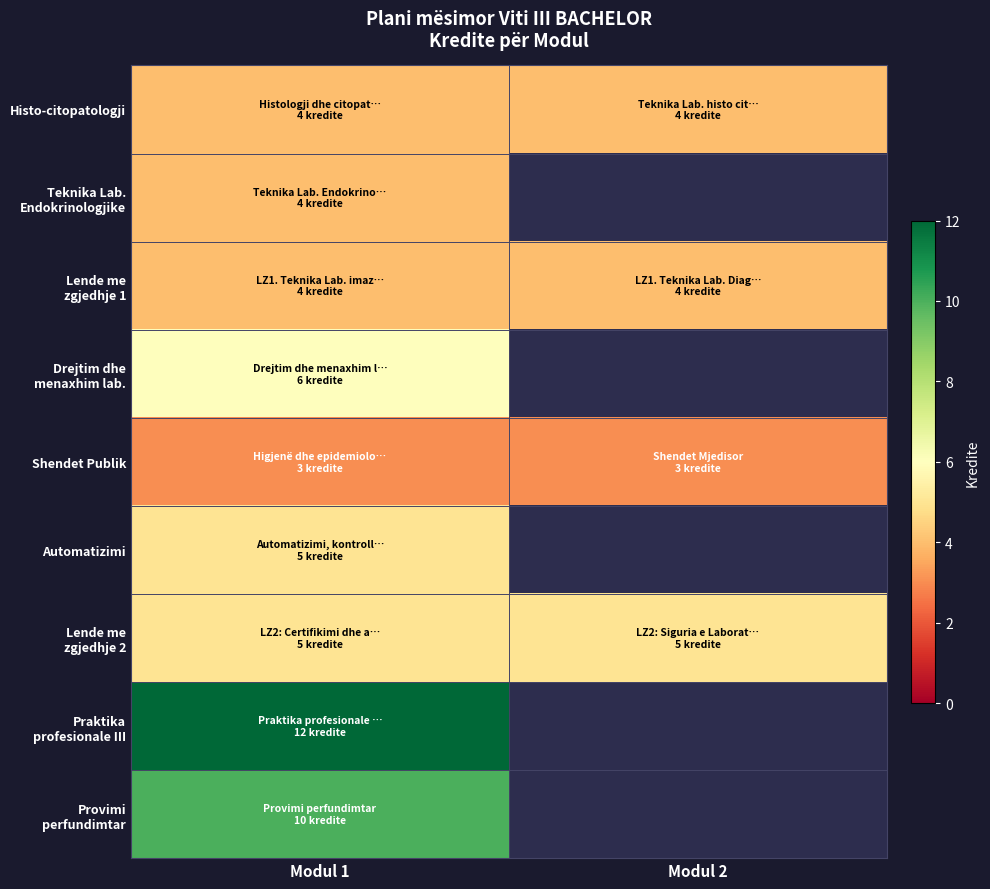

At how many categories does at least one series exceed 9?

1